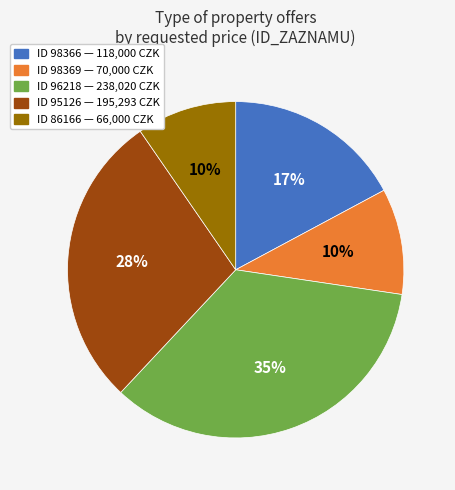

To the nearest percent, what is the average slice percentage?

20%